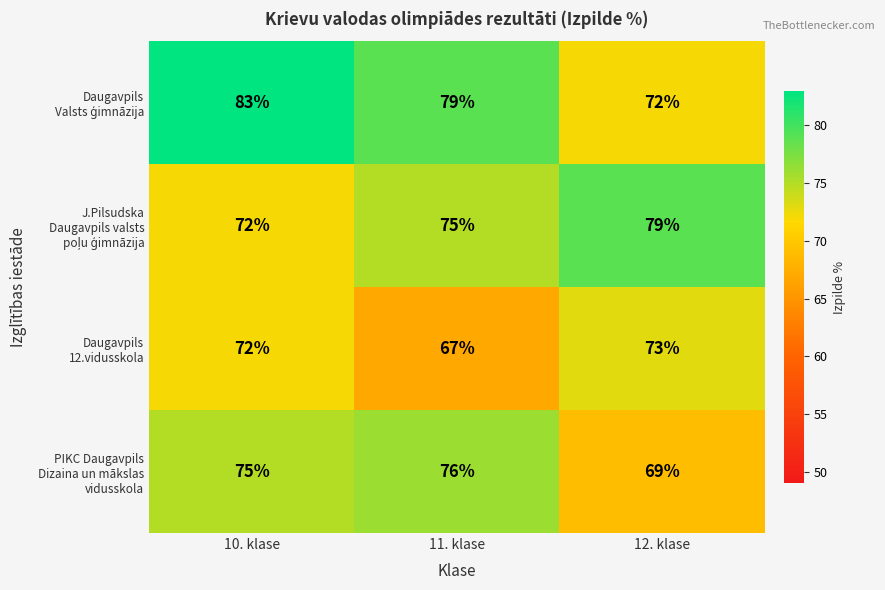

At which category does the chart reach its minimum across all series?

11. klase